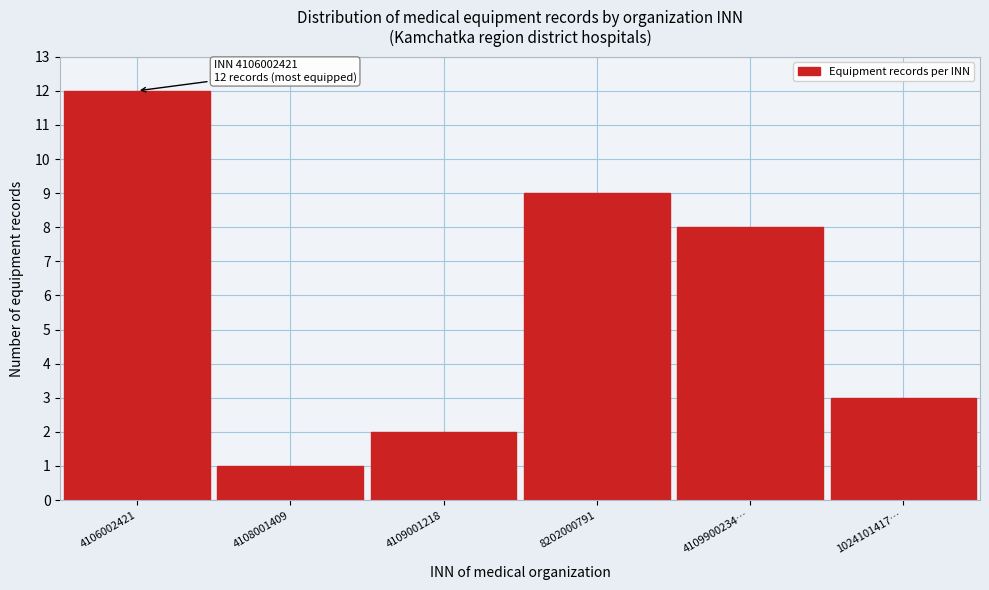

Reading right to left, transcribe all the data shown in this chart.

1024101417…=3	4109900234…=8	8202000791=9	4109001218=2	4108001409=1	4106002421=12